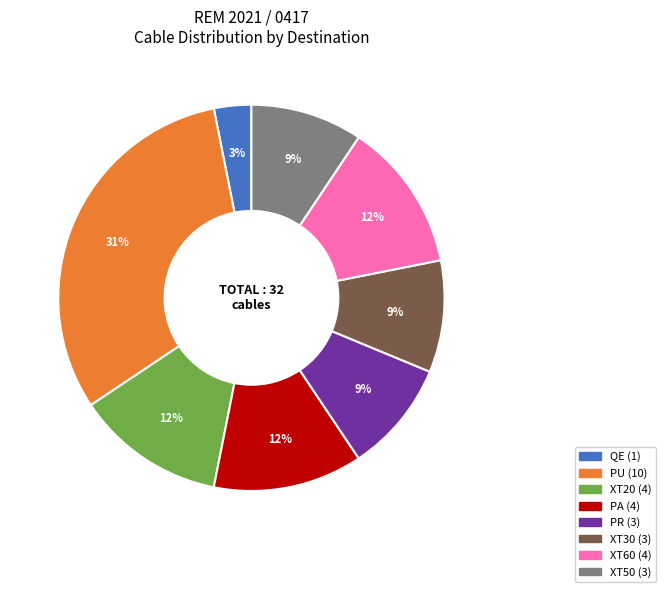

True or false: XT20 accounts for 18% of the total.

False